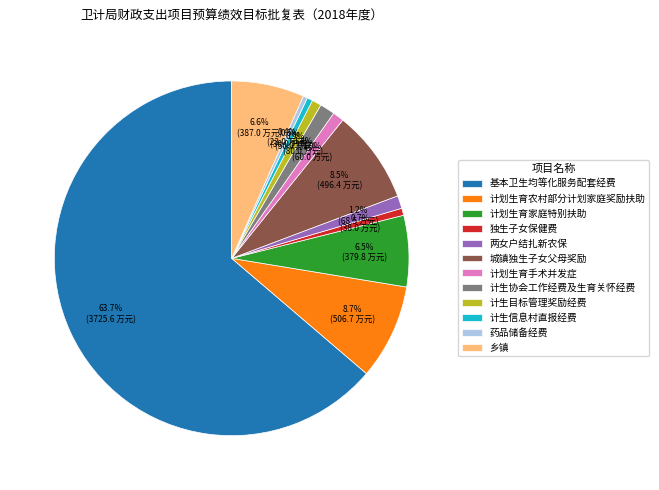

How many slices are in this pie chart?

12